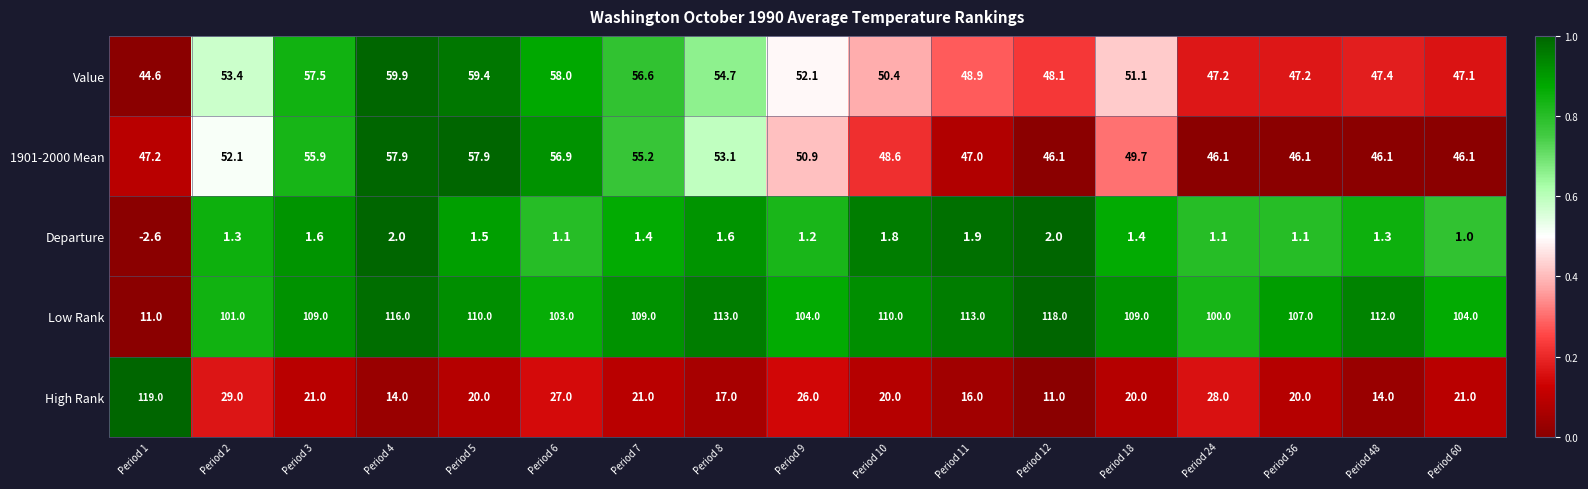

What is the minimum value for Low Rank?

11.0